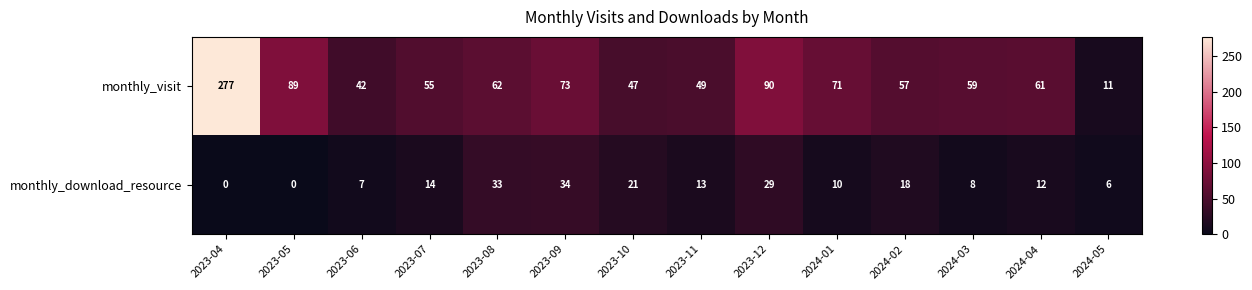

Which series has the largest total across all categories?

monthly_visit